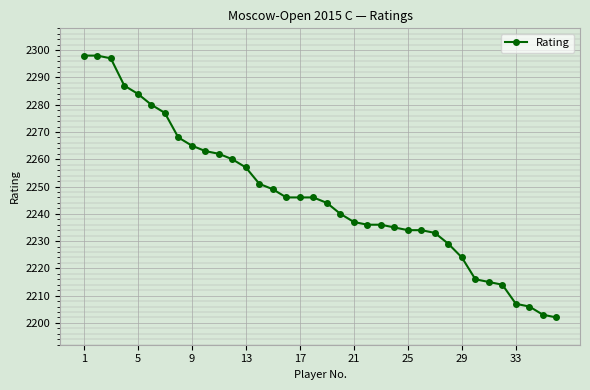

What is the difference between the maximum and minimum values?

96